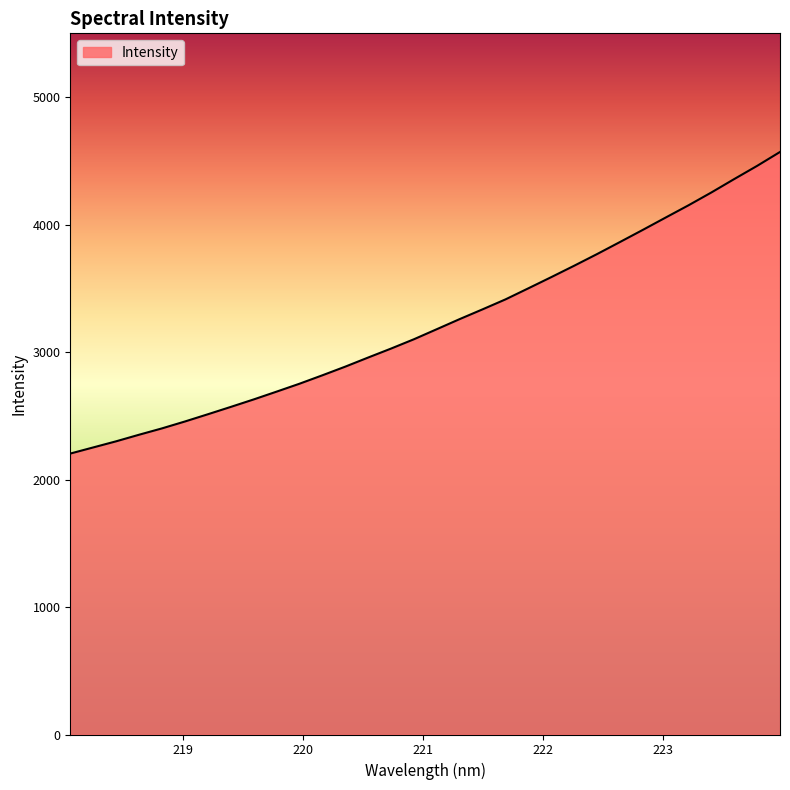

What is the maximum value shown in the chart?

4569.4